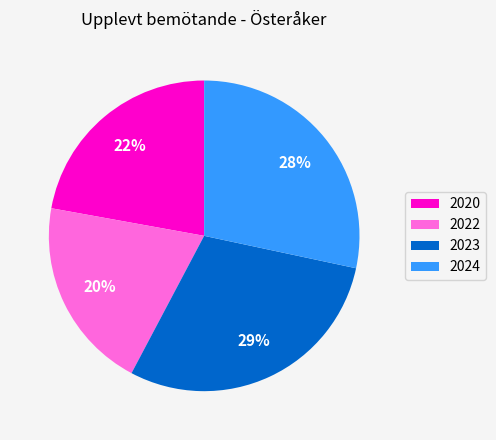

Between 2022 and 2023, which is larger?

2023